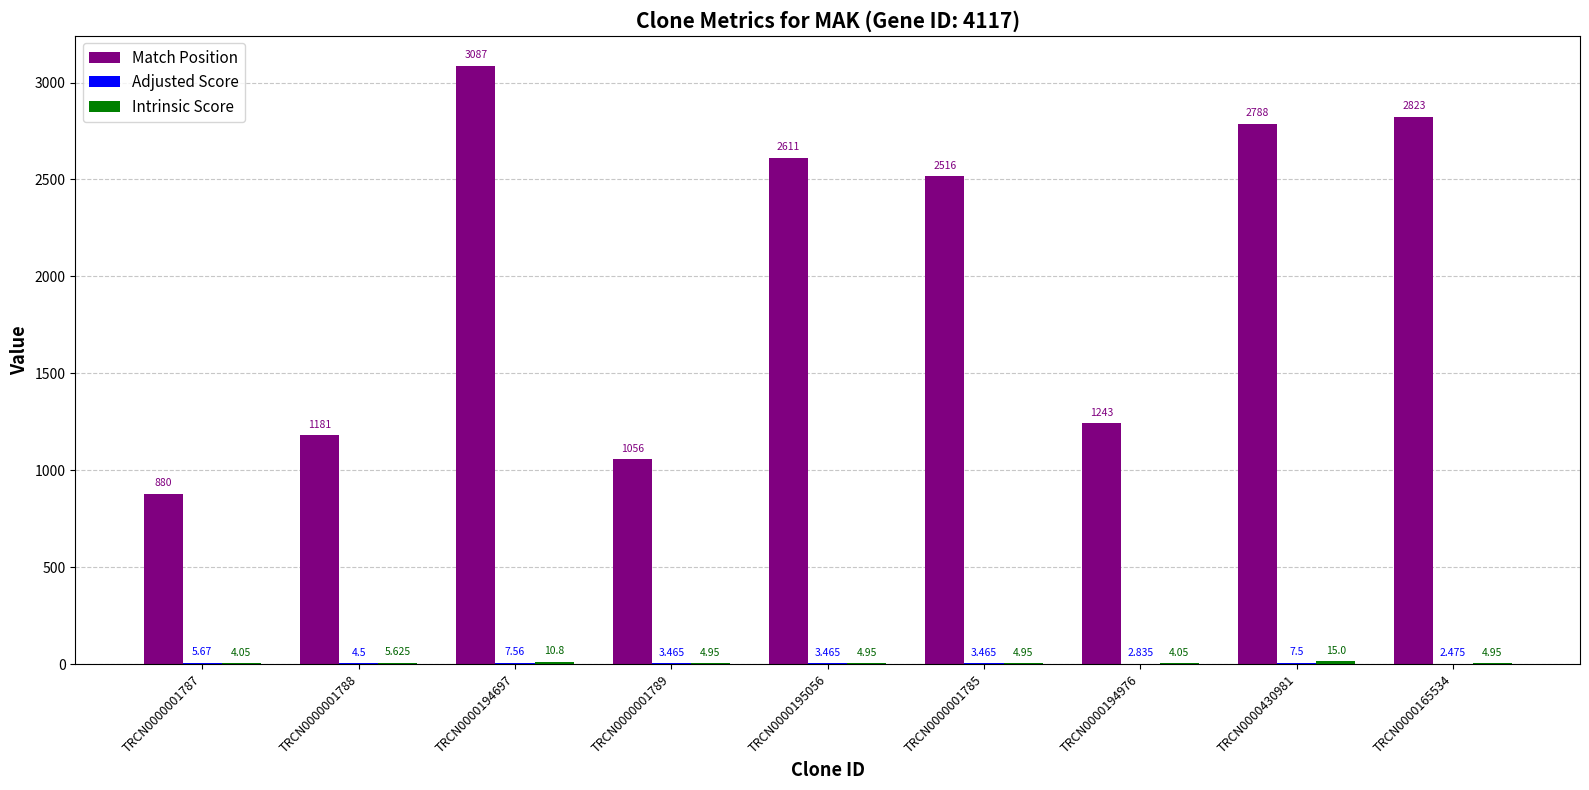

Which series has the largest total across all categories?

Match Position